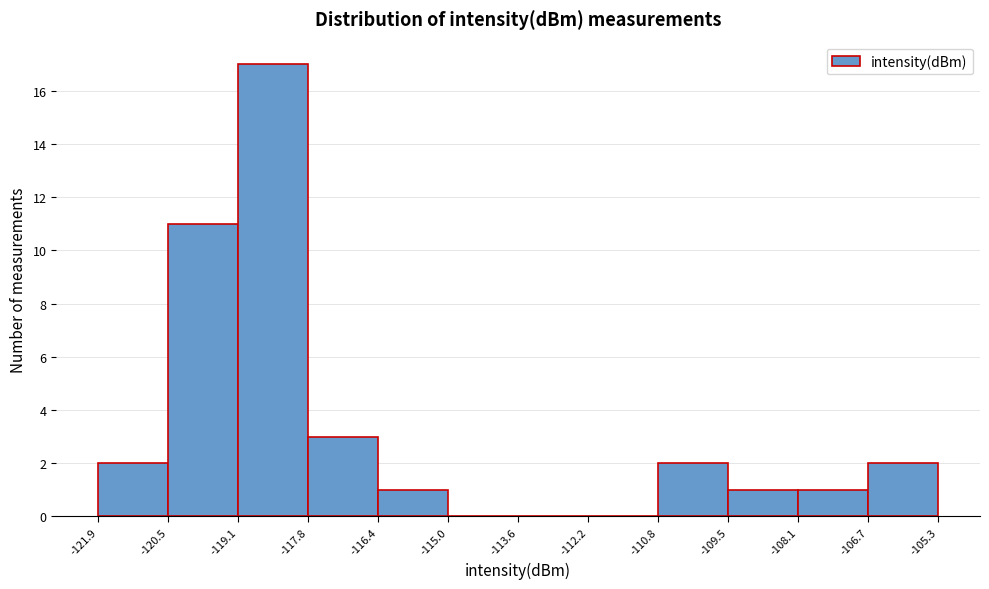

Over which range of the x-axis is the bar tallest?

-119.1 to -117.8